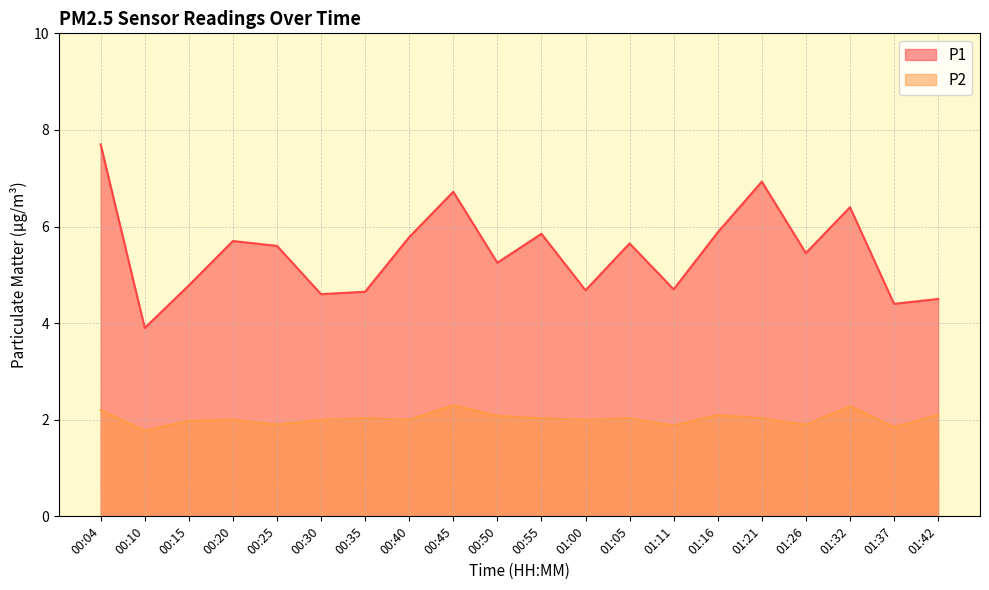

At which category does P1 reach its first local peak?

00:20